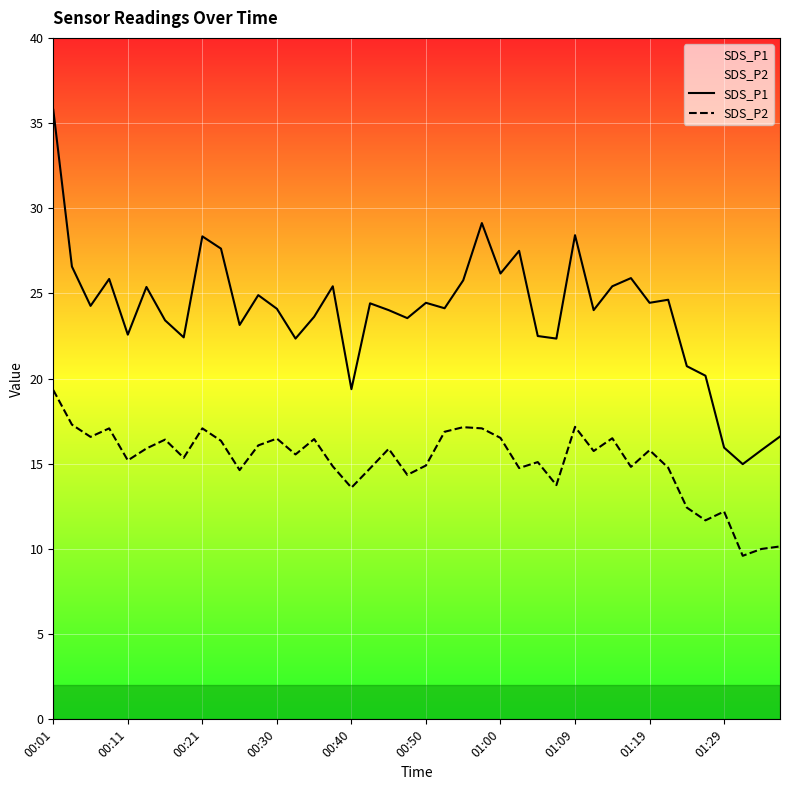

Rank the series by their average value, from lowest to highest.

SDS_P2, SDS_P1